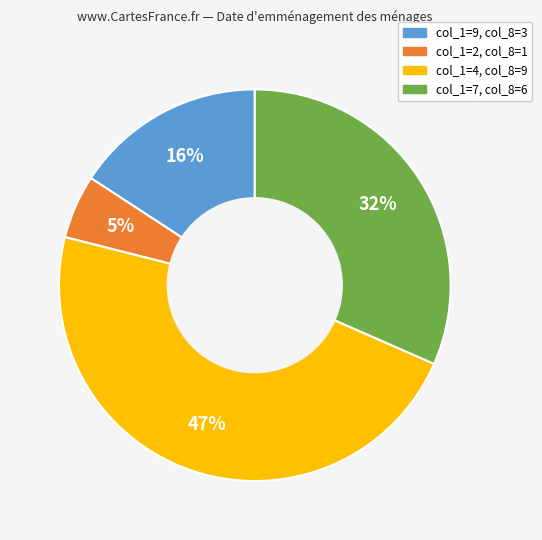

Does any single category account for the majority?

No